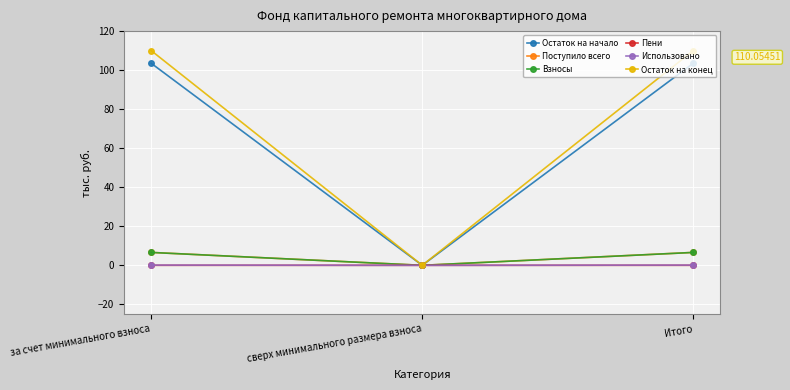

Where does the Поступило всего series first go above 6?

за счет минимального взноса